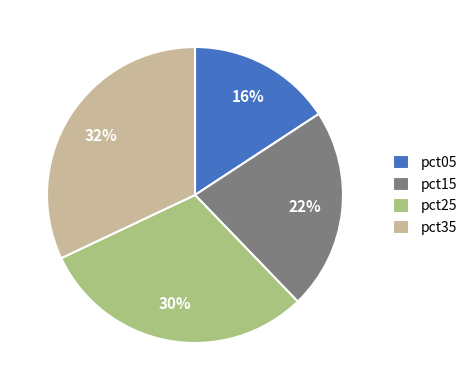

Is there any slice that represents more than half of the pie?

No